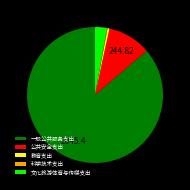

Which has a higher value, 一般公共服务支出 or 文化旅游体育与传媒支出?

一般公共服务支出